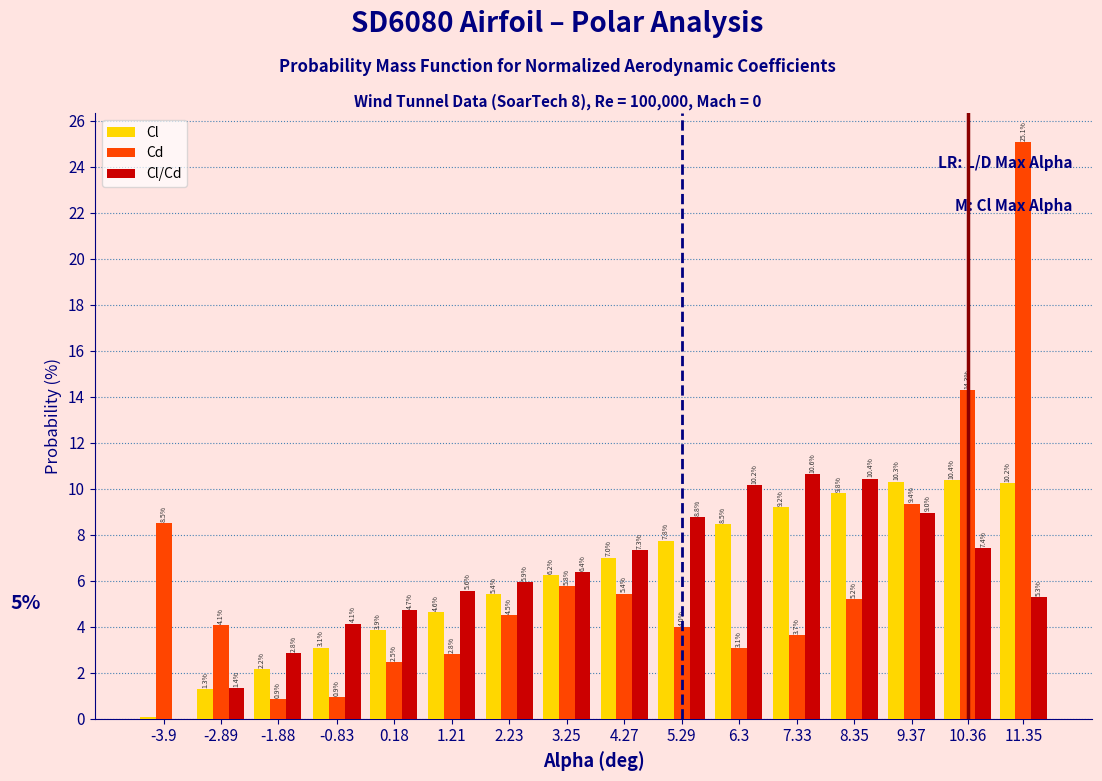

Which label corresponds to the largest value in the chart?

11.35